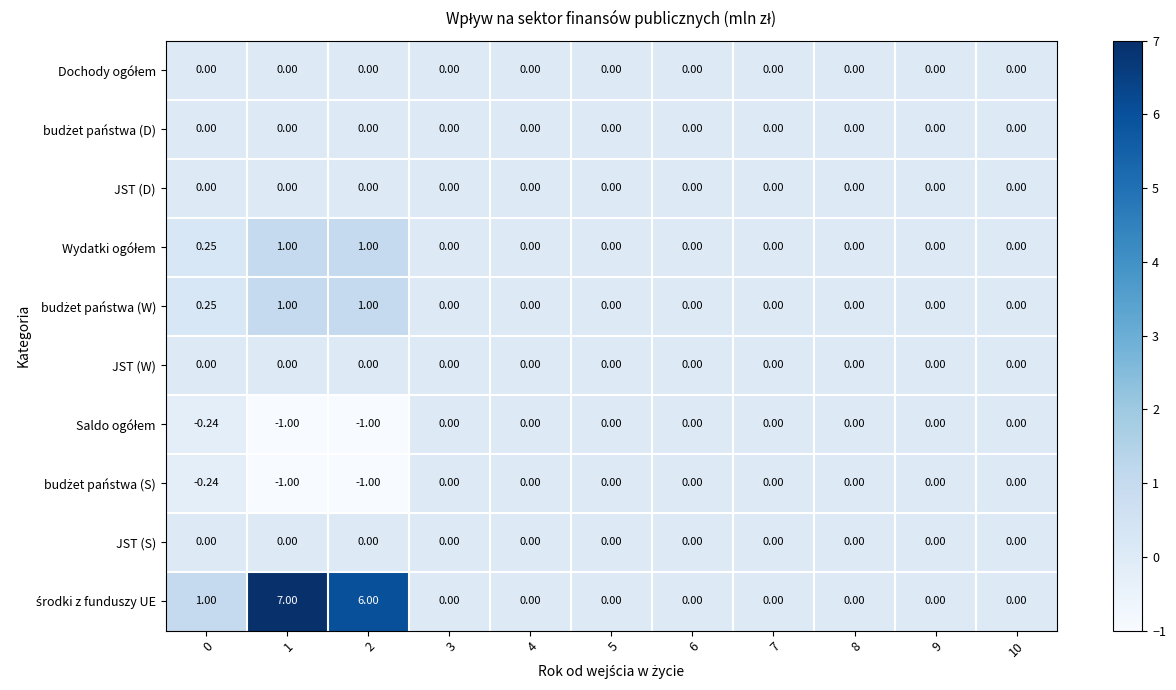

Count the number of categories in the chart.

11